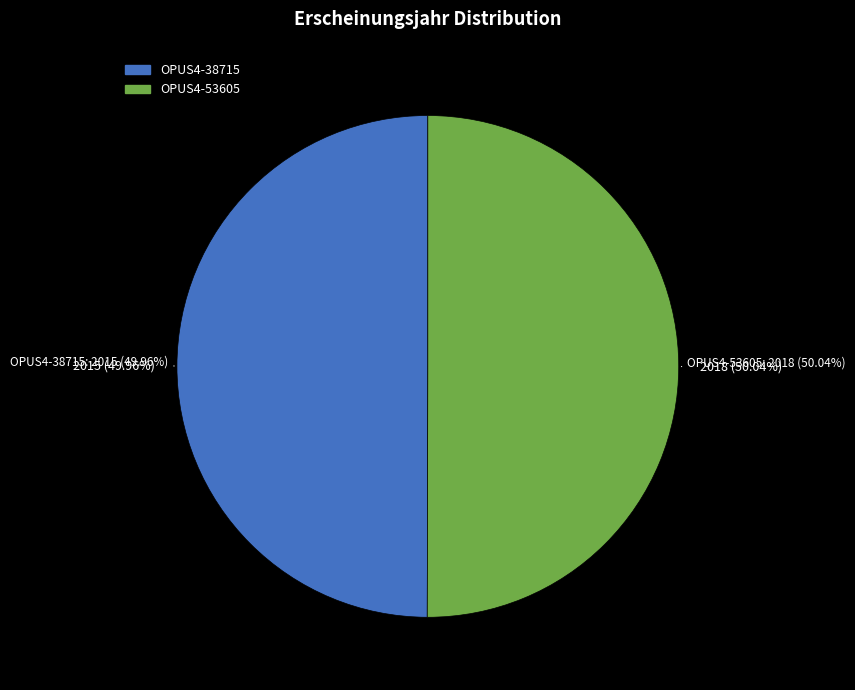

How much of the chart is everything except OPUS4-38715?

50.0%